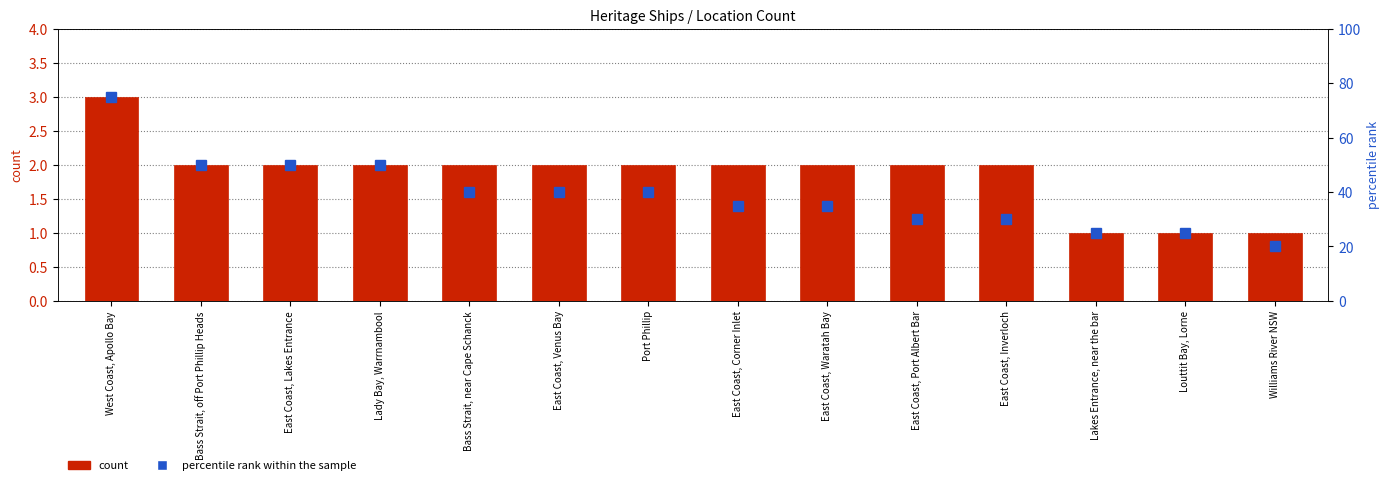

Which label corresponds to the smallest value in the chart?

Lakes Entrance, near the bar